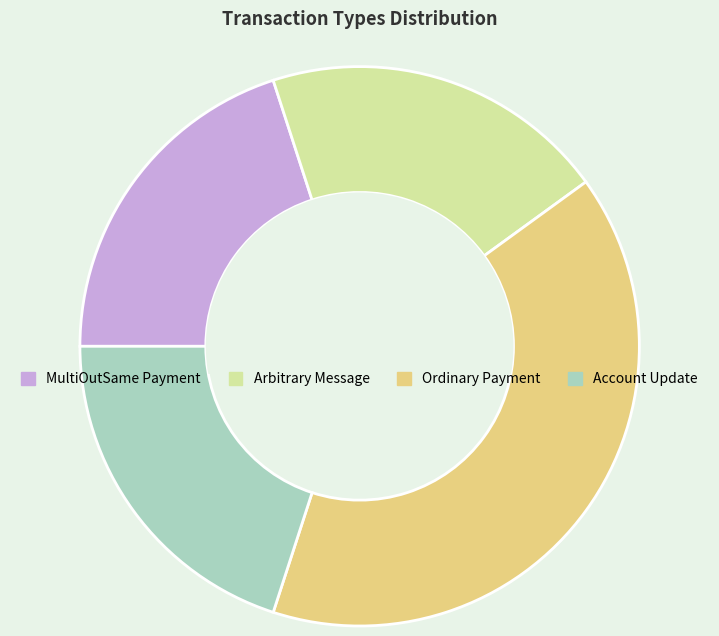

Do Ordinary Payment and Account Update together represent more than half of the pie?

Yes